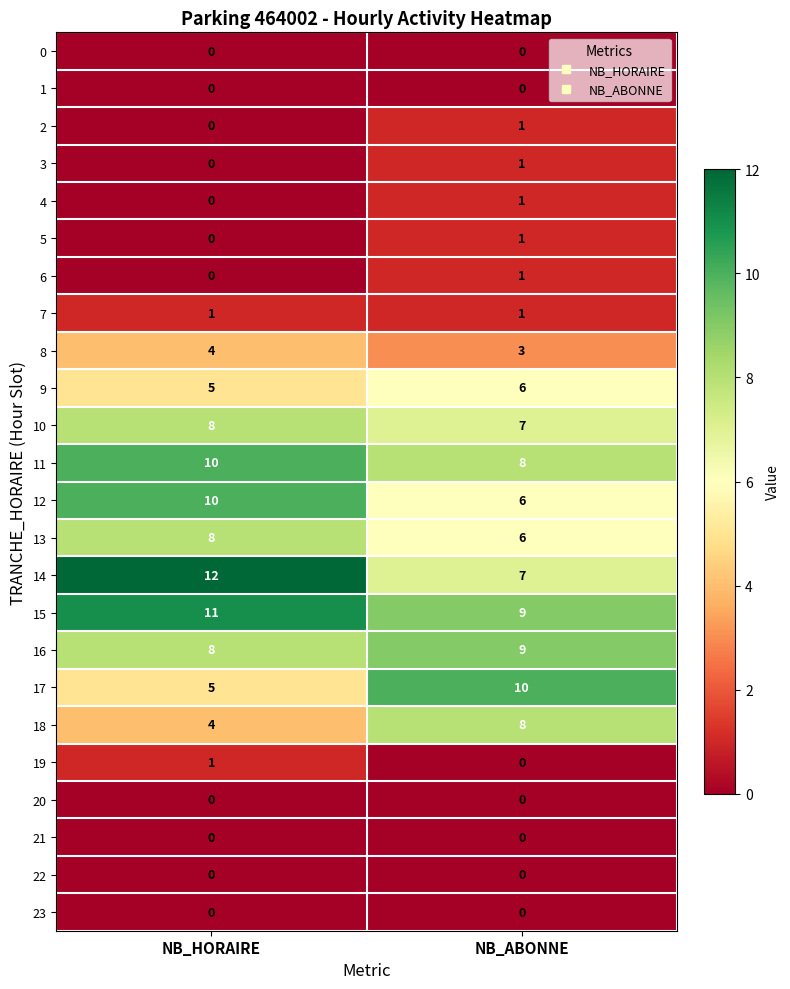

What is the difference between the highest and lowest values at NB_ABONNE?

10